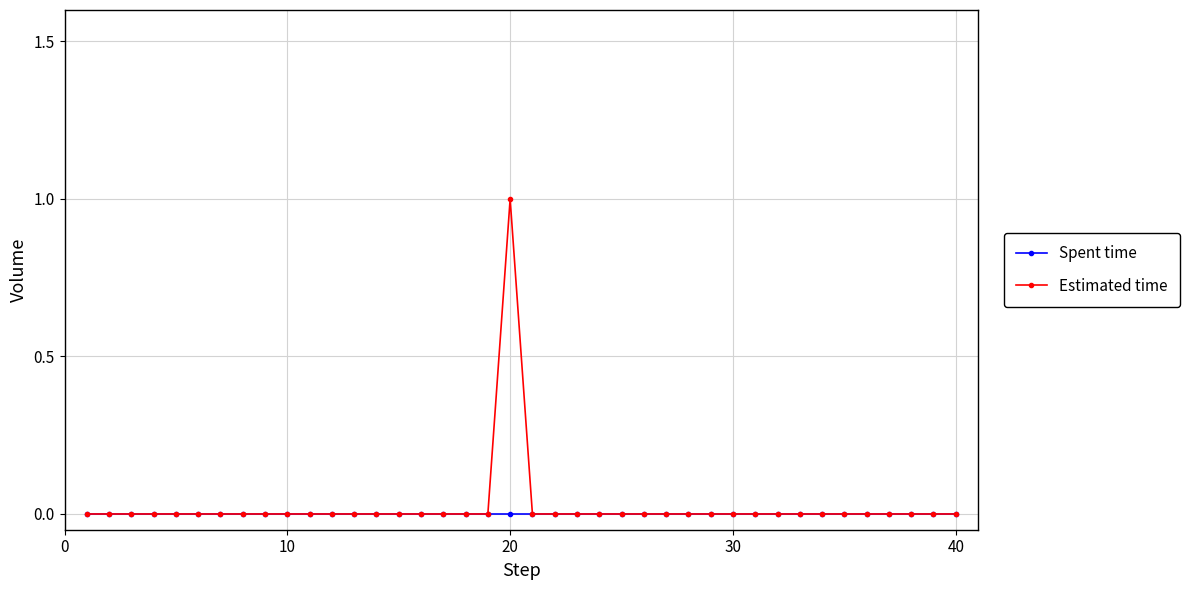

List the series in order of their peak value, lowest first.

Spent time, Estimated time